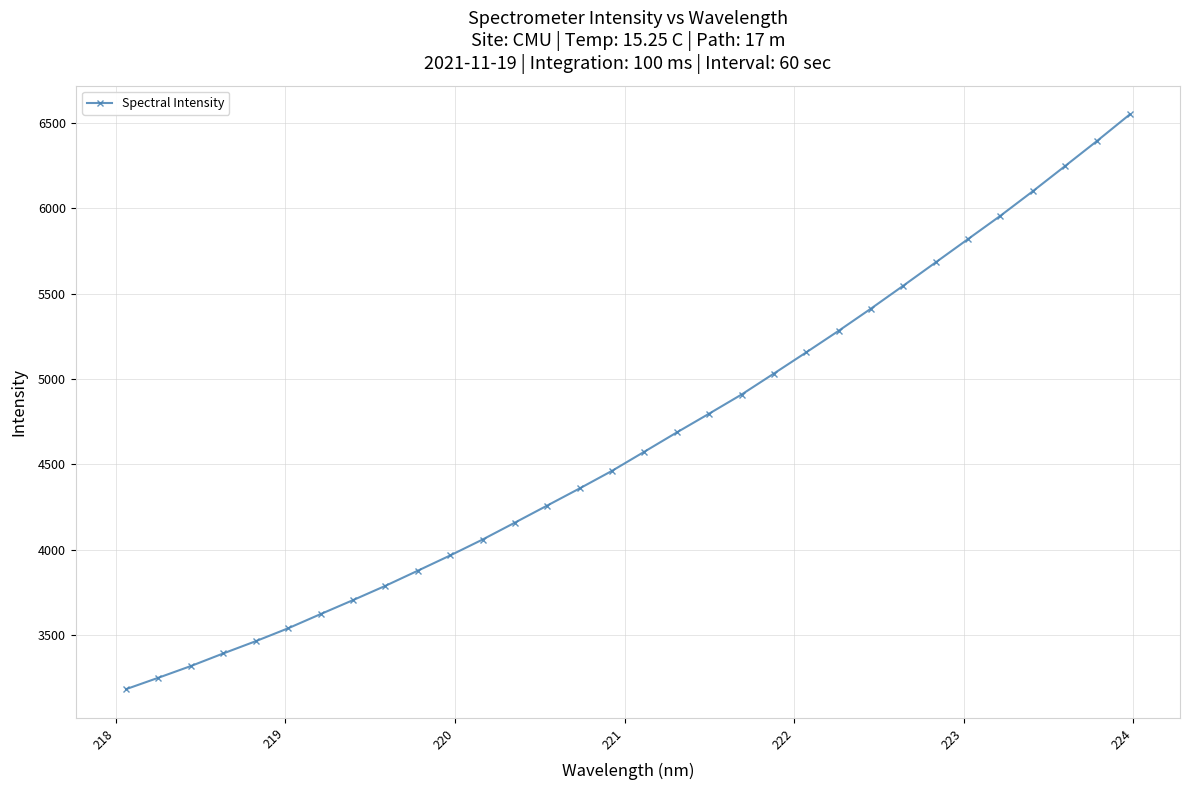

What is the average value?

4643.1